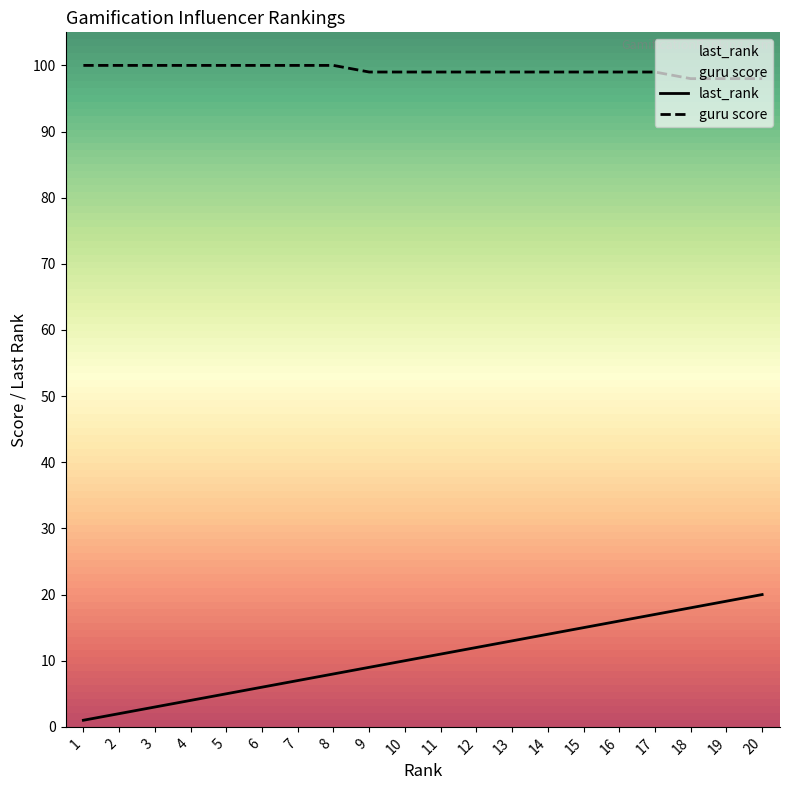

Rank the categories by last_rank value from highest to lowest.

20, 19, 18, 17, 16, 15, 14, 13, 12, 11, 10, 9, 8, 7, 6, 5, 4, 3, 2, 1